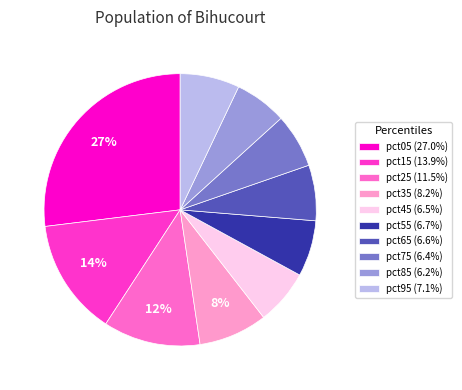

To the nearest percent, what percentage of the pie is pct05?

27%